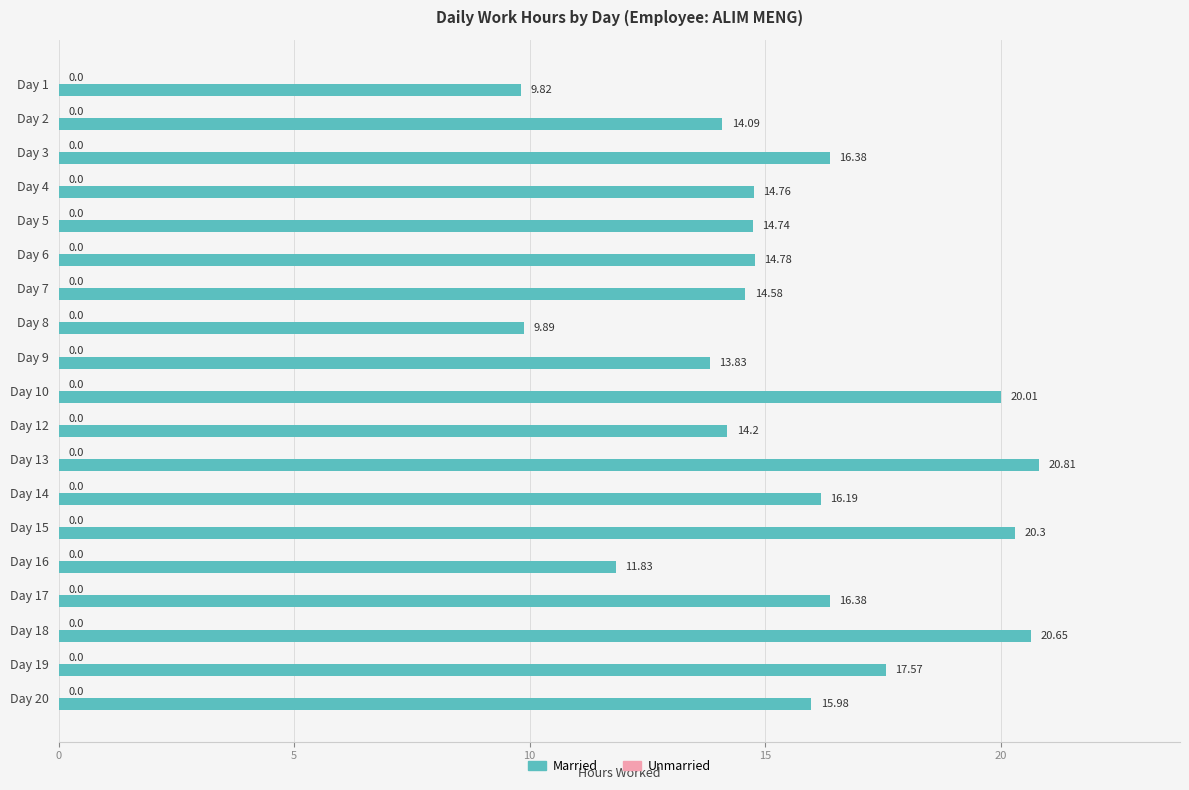

Which has a higher value, Day 2 or Day 1?

Day 2